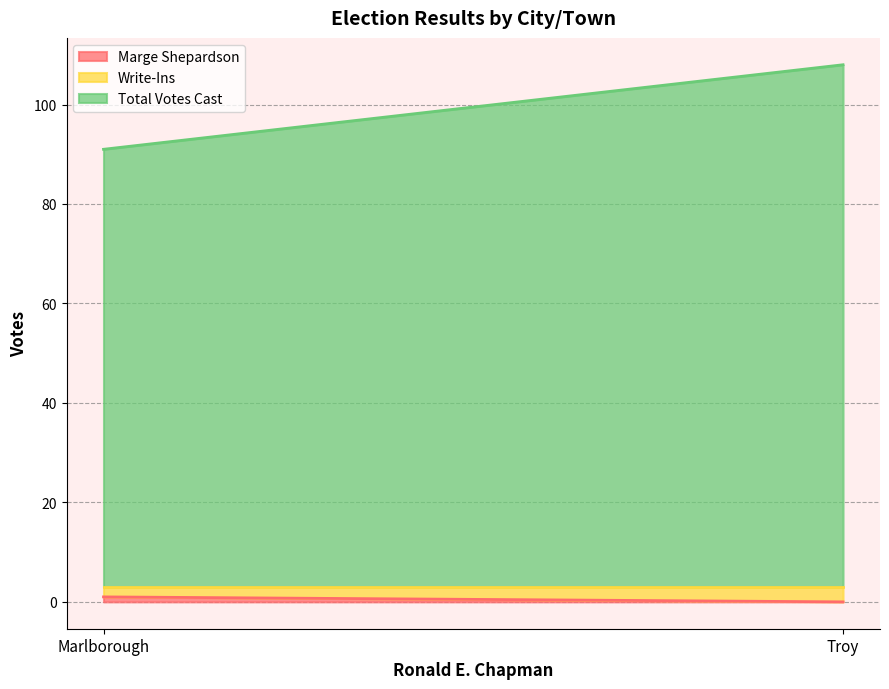

What is the label of the 2nd point from the right?

Marlborough